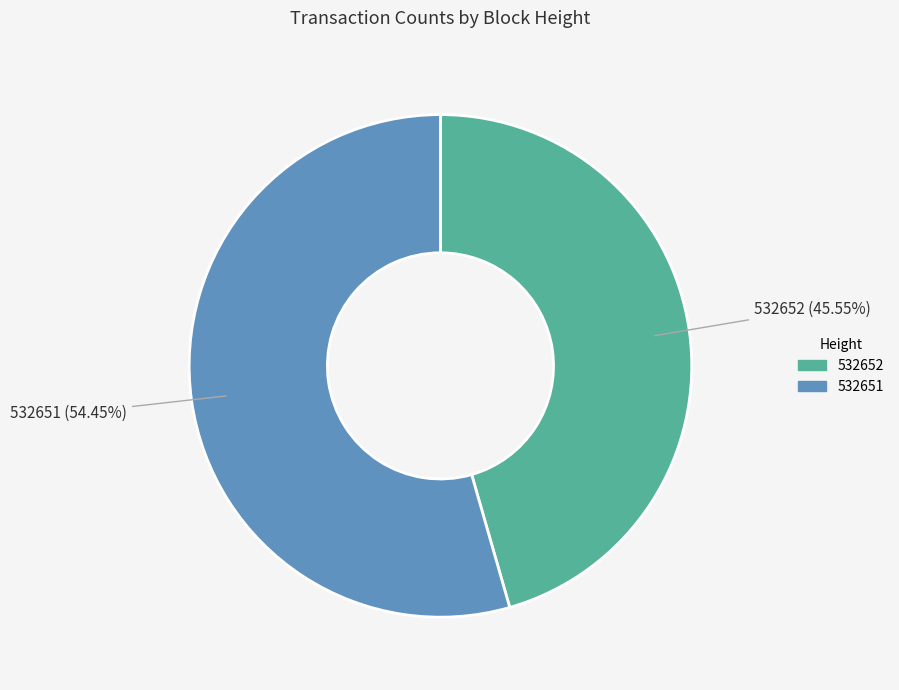

Combined, what portion of the pie is 532651 and 532652?

100.0%